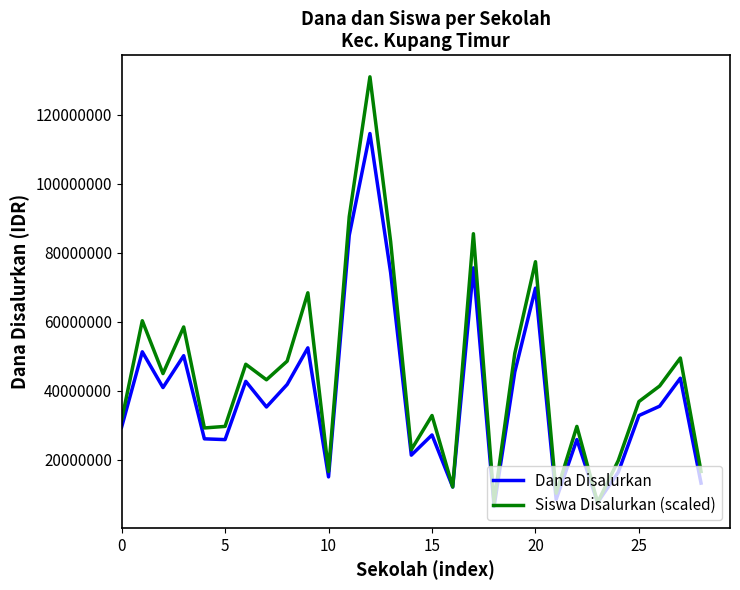

What is the greatest value displayed?

130950000